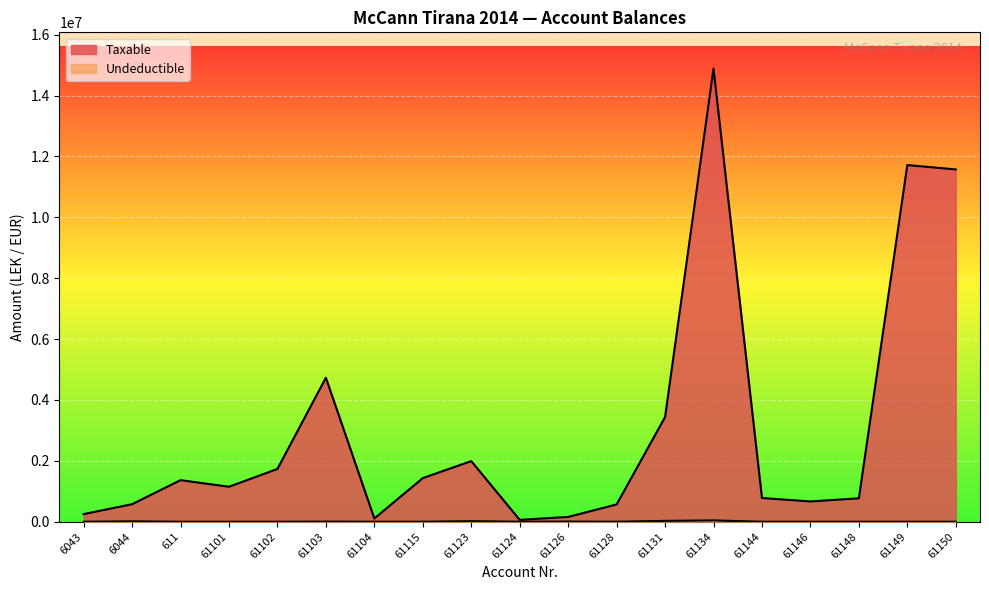

Which series changed the most between 6044 and 61124?

Taxable